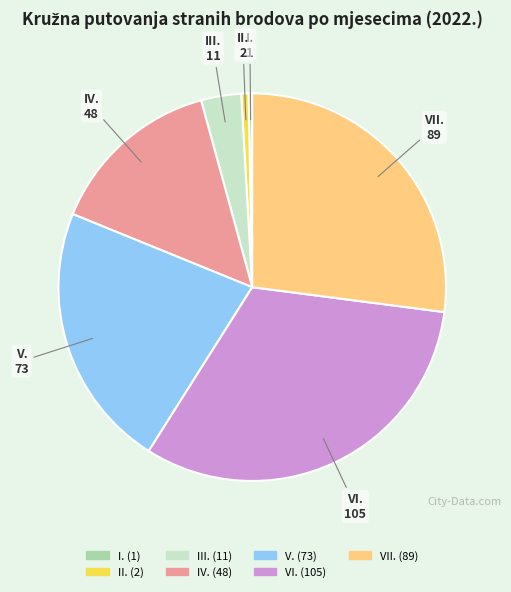

How many slices are in this pie chart?

7